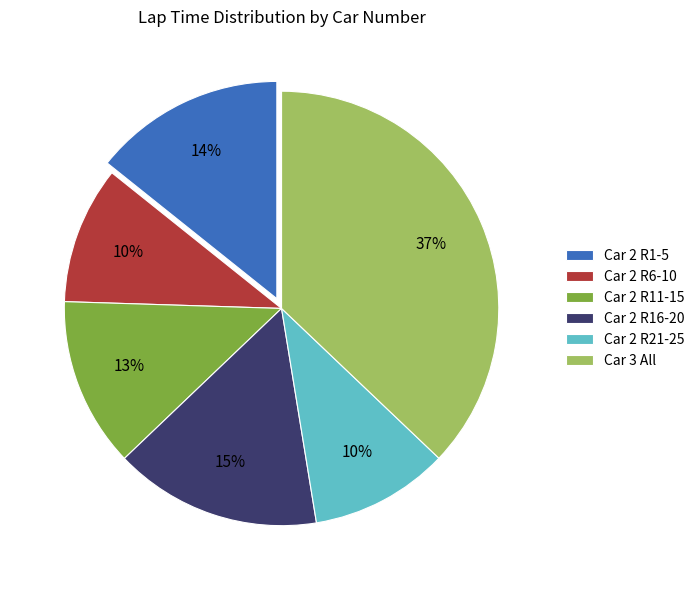

What is the ratio of the value at Car 2 R16-20 to the value at Car 2 R1-5?

1.1